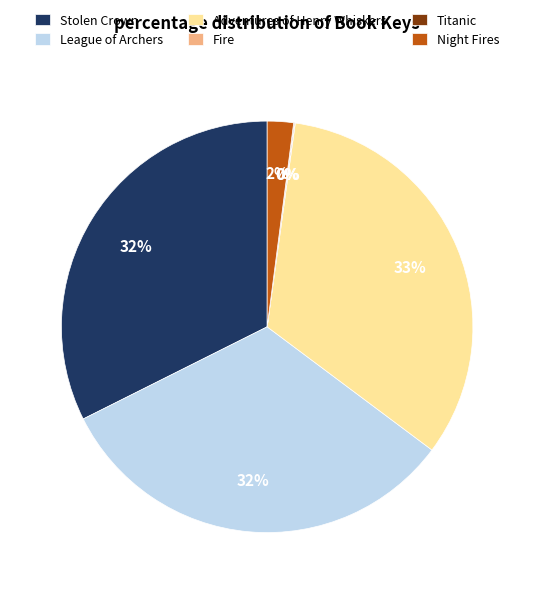

Do Stolen Crown and League of Archers together represent more than half of the pie?

Yes